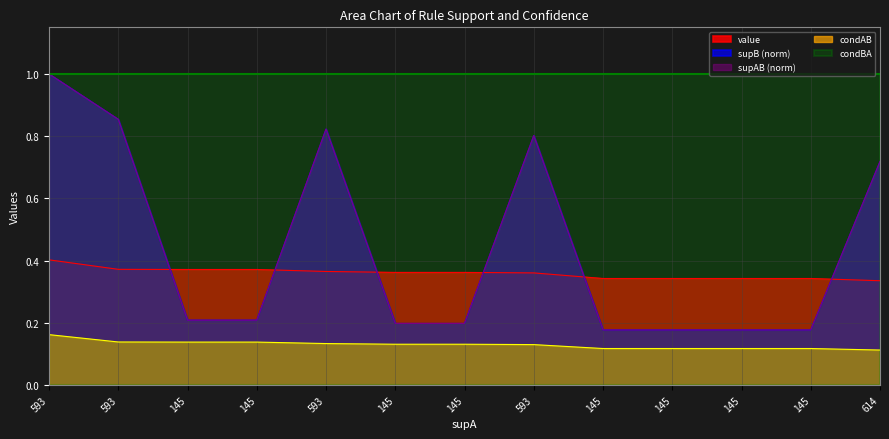

What is the difference between the highest and lowest values at 593?

0.8